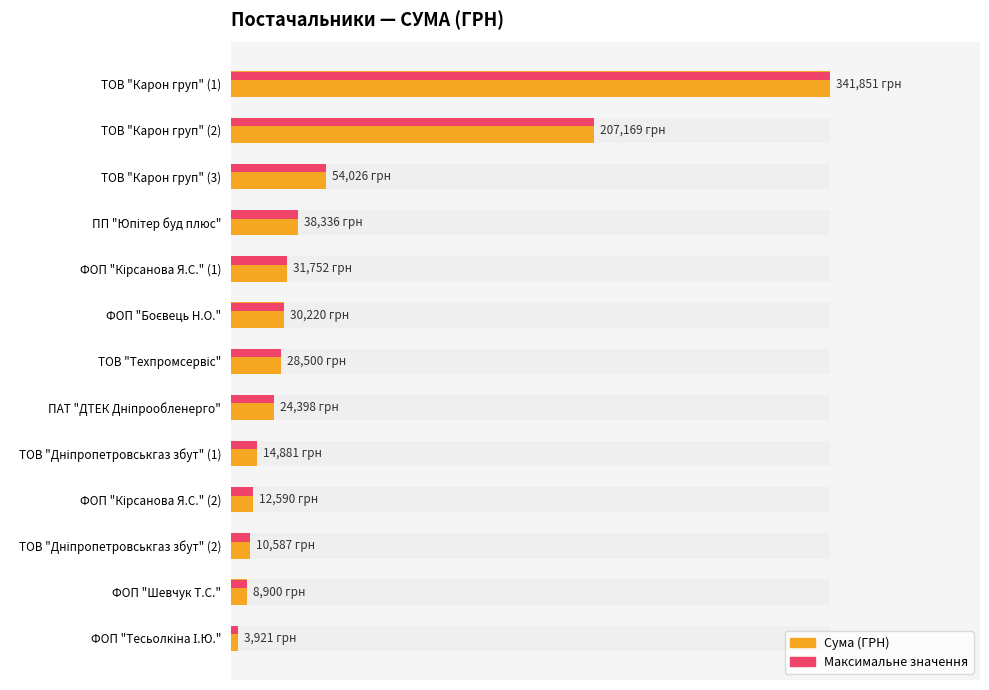

Does the chart contain any negative values?

No